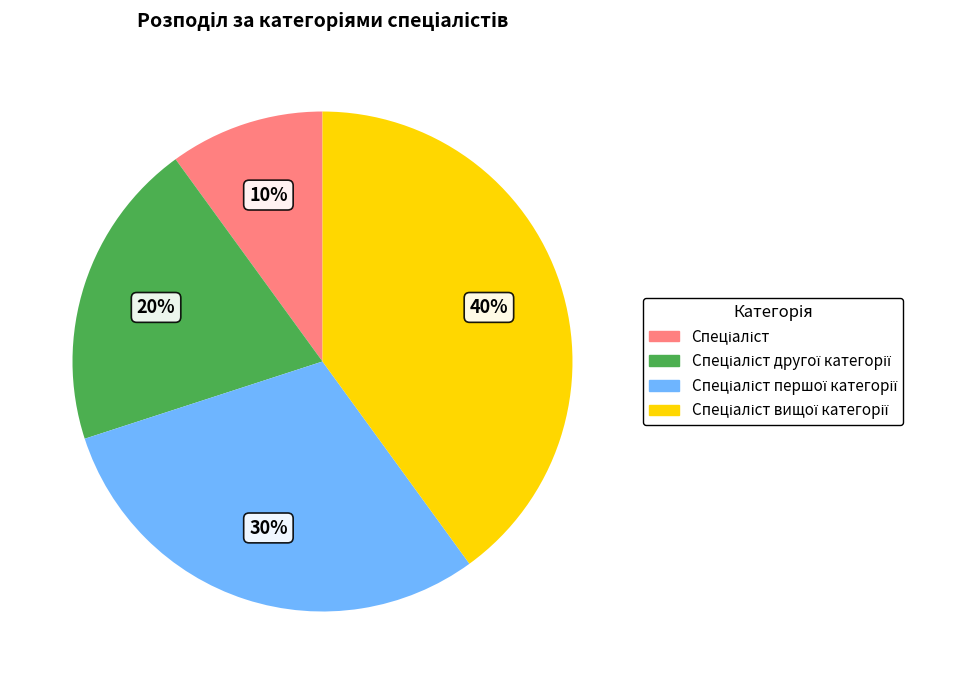

To the nearest percent, what is the average slice percentage?

25%